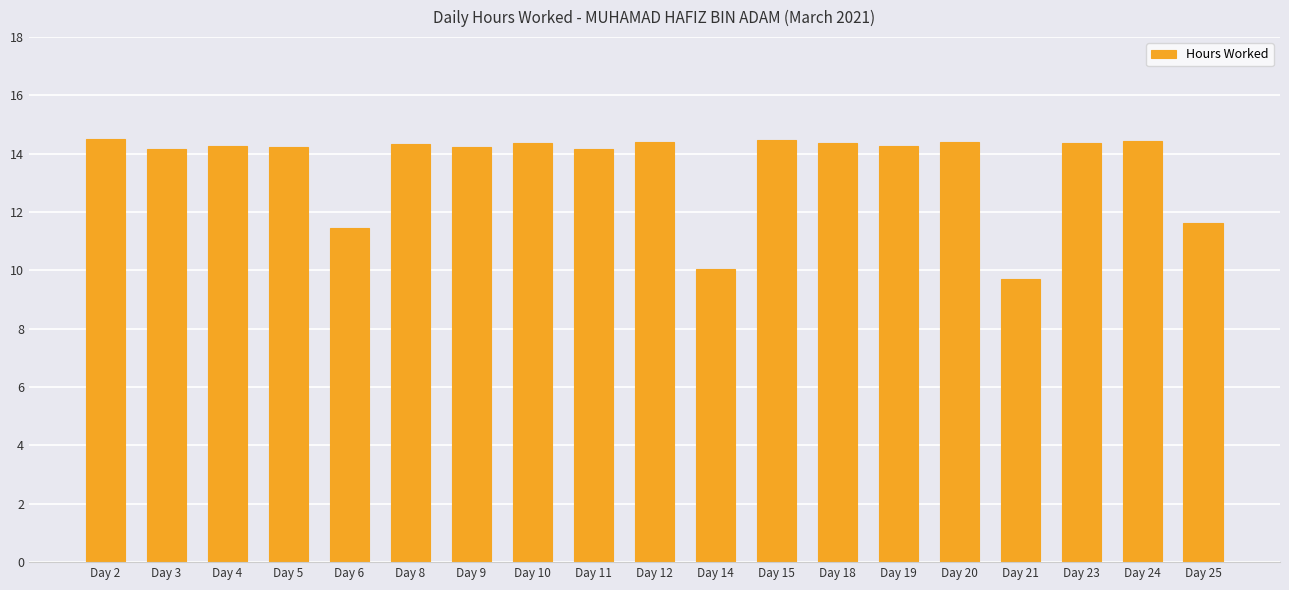

What is the minimum value shown in the chart?

9.7